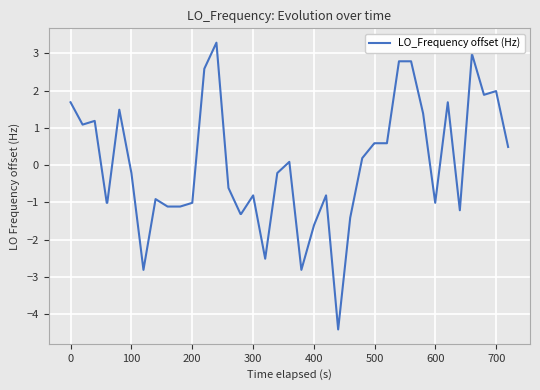

Does the chart have visible grid lines?

Yes